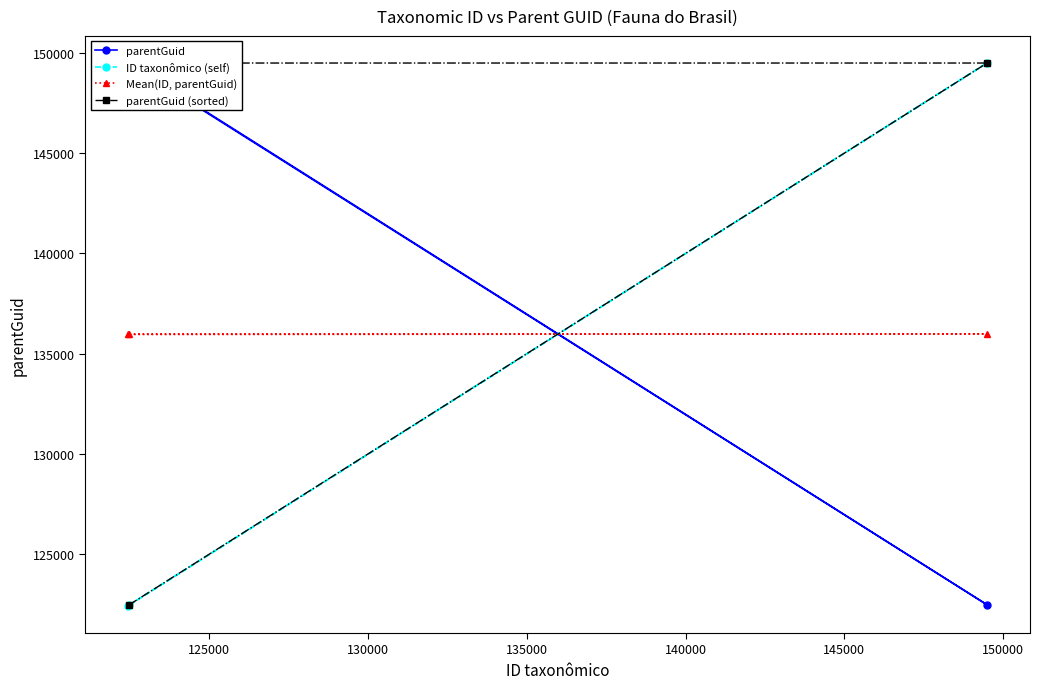

What is the value of the Mean(ID, parentGuid) point at the 2nd from the left?

135984.5